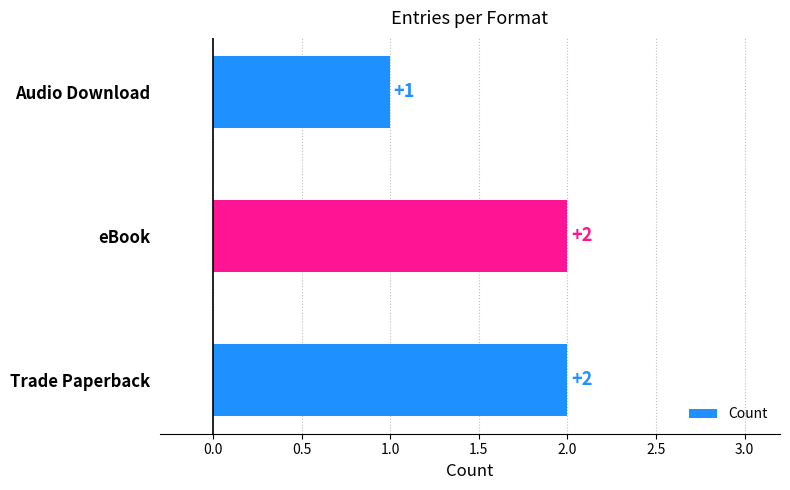

Reading bottom to top, list all the values displayed in this chart.

2	2	1